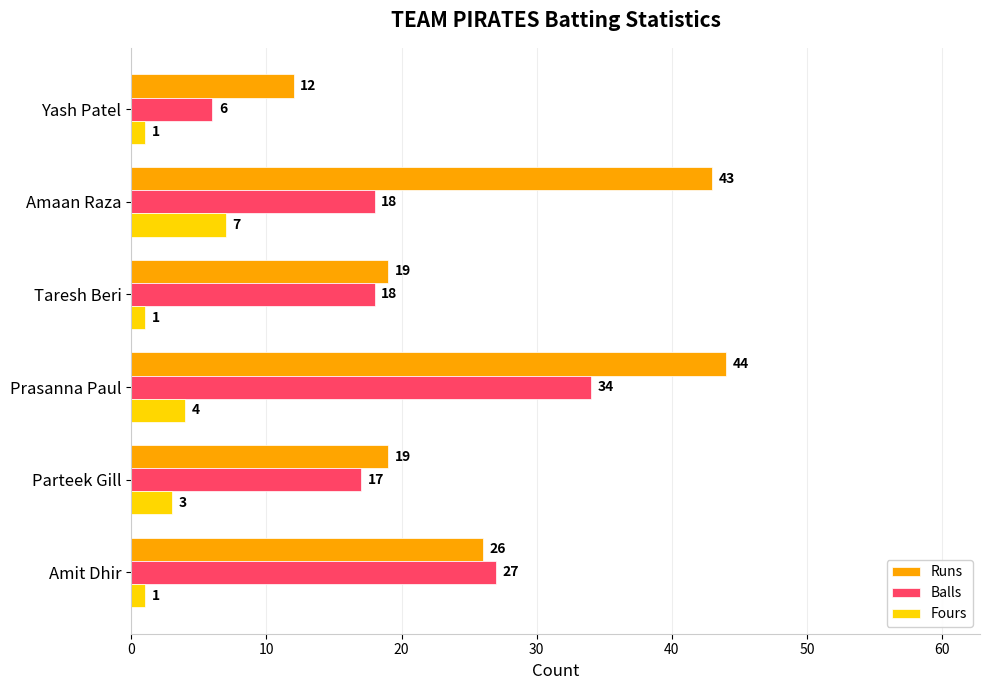

At how many categories does at least one series exceed 30?

2